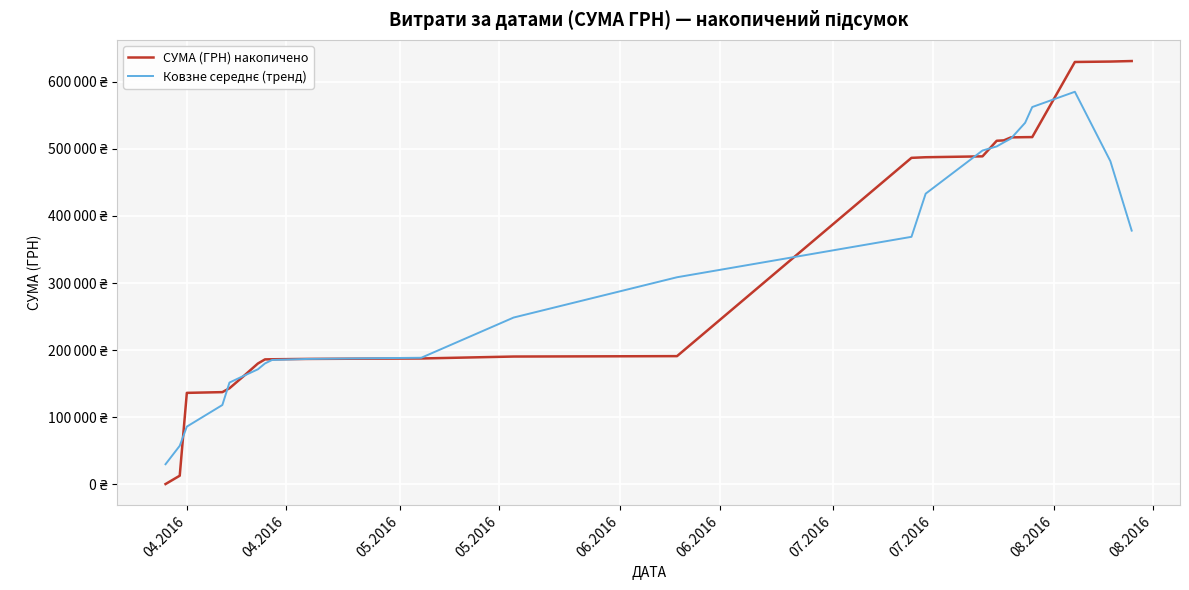

Does the chart have visible grid lines?

Yes